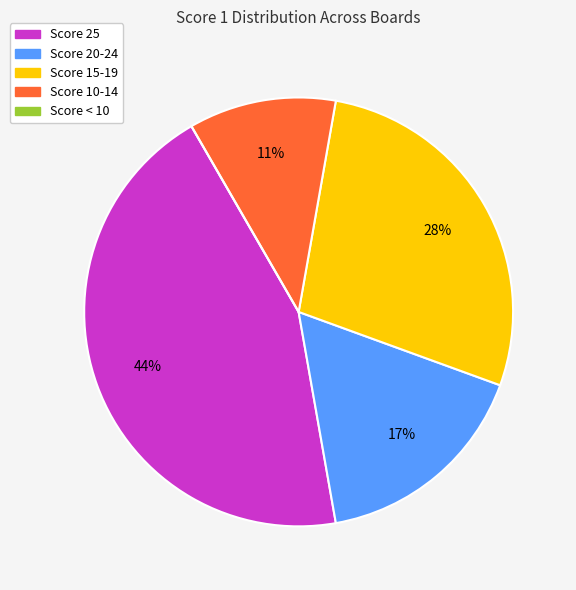

Does any single category account for the majority?

No